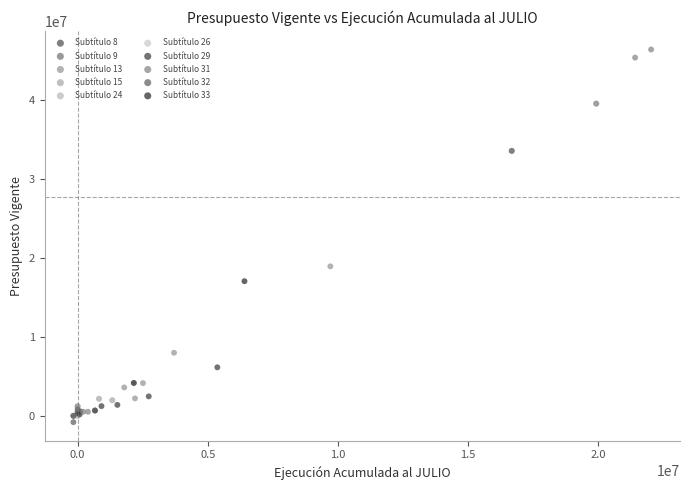

What are all the series names shown in the legend?

Subtítulo 8, Subtítulo 9, Subtítulo 13, Subtítulo 15, Subtítulo 24, Subtítulo 26, Subtítulo 29, Subtítulo 31, Subtítulo 32, Subtítulo 33